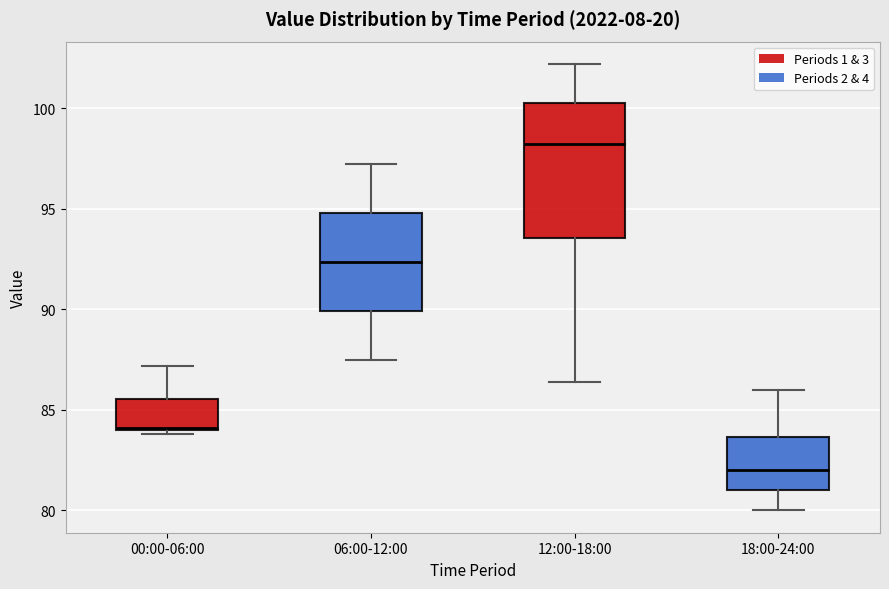

Reading left to right, read every box against the y-axis: the position of its median line, the range the box covers, and the ends of its whiskers. The values are not printed on the chart, so give them approximately, as read against the axis.

00:00-06:00: median 84.0, box 84.0 to 85.5, whiskers 84.0 (just below the box's lower edge) to 87.0
06:00-12:00: median 92.5, box 90.0 to 95.0, whiskers 87.5 to 97.0
12:00-18:00: median 98.0, box 93.5 to 100.5, whiskers 86.5 to 102.0
18:00-24:00: median 82.0, box 81.0 to 83.5, whiskers 80.0 to 86.0